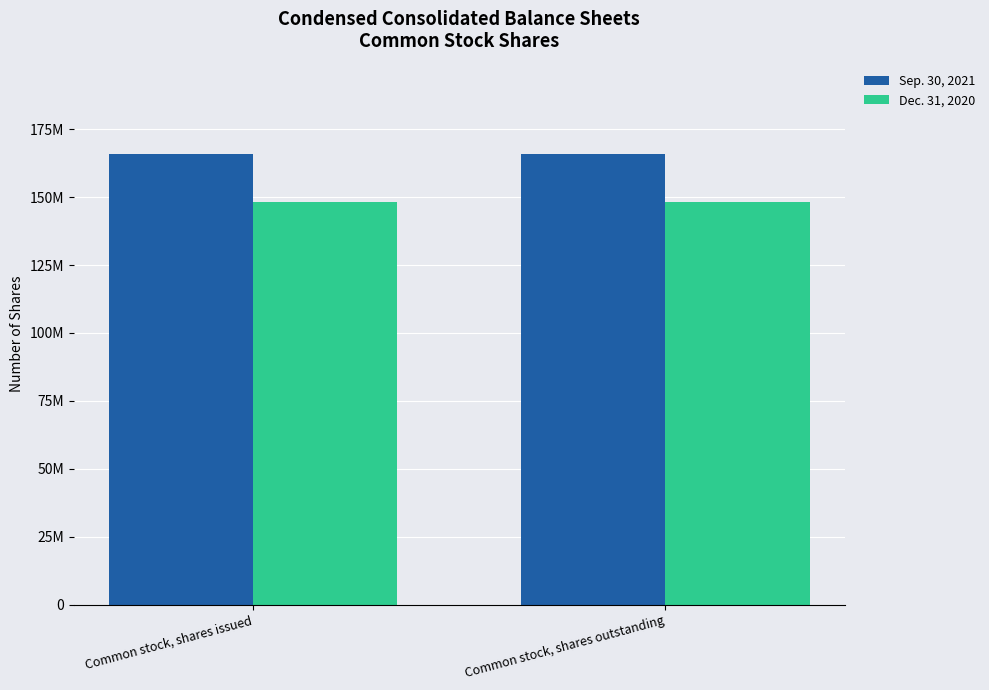

What are all the series names shown in the legend?

Sep. 30, 2021, Dec. 31, 2020